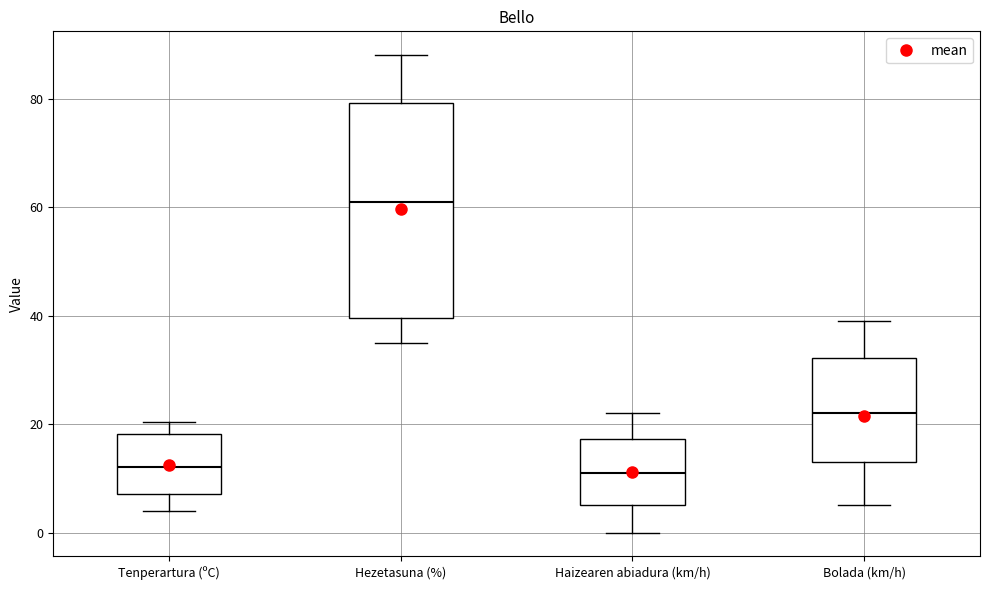

Reading left to right, transcribe this box plot: for each box, give where its median line is, the range the box spans, and where its two whiskers end, as read against the y-axis. The values are not printed on the chart, so give them approximately, as read against the axis.

Tenperartura (ºC): median 12, box 8 to 18, whiskers 4 to 20
Hezetasuna (%): median 62, box 40 to 80, whiskers 36 to 88
Haizearen abiadura (km/h): median 12, box 6 to 18, whiskers 0 to 22
Bolada (km/h): median 22, box 14 to 32, whiskers 6 to 40